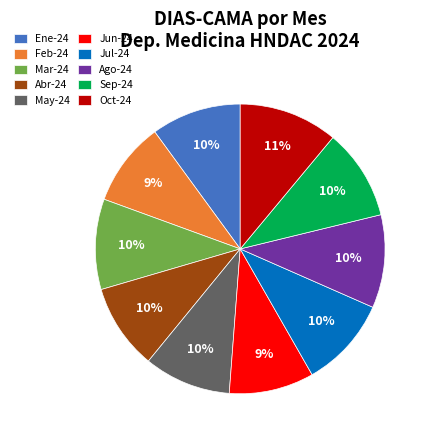

Count the number of slices in the pie.

10